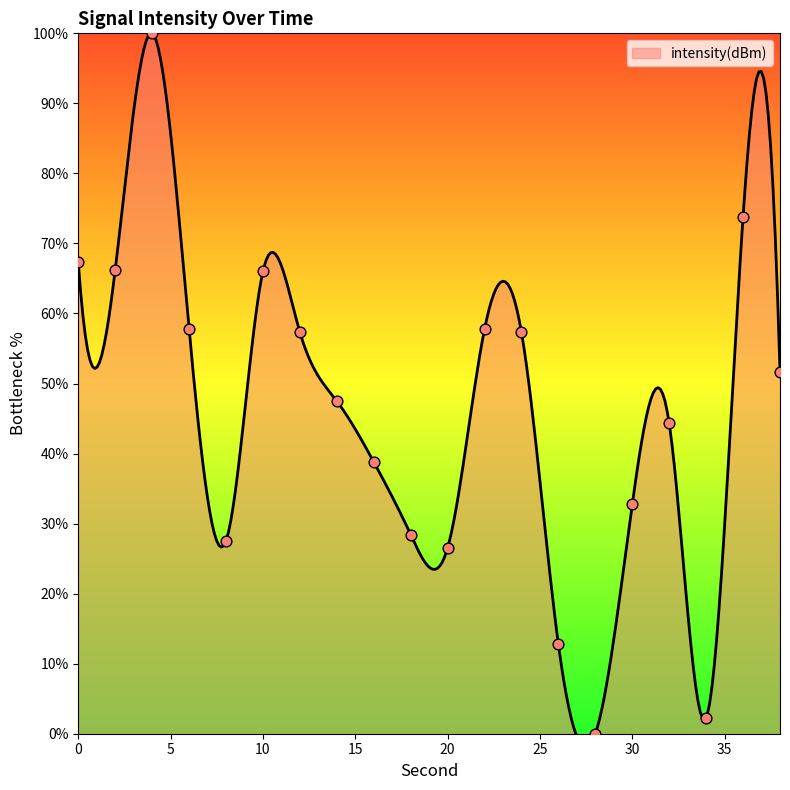

What is the change in value from 8 to 20?

-1.0